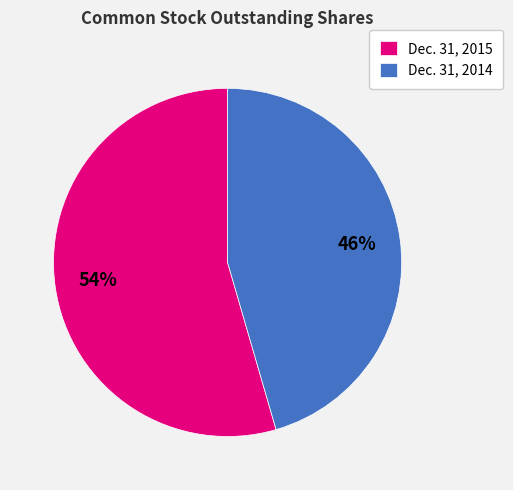

How many slices are in this pie chart?

2